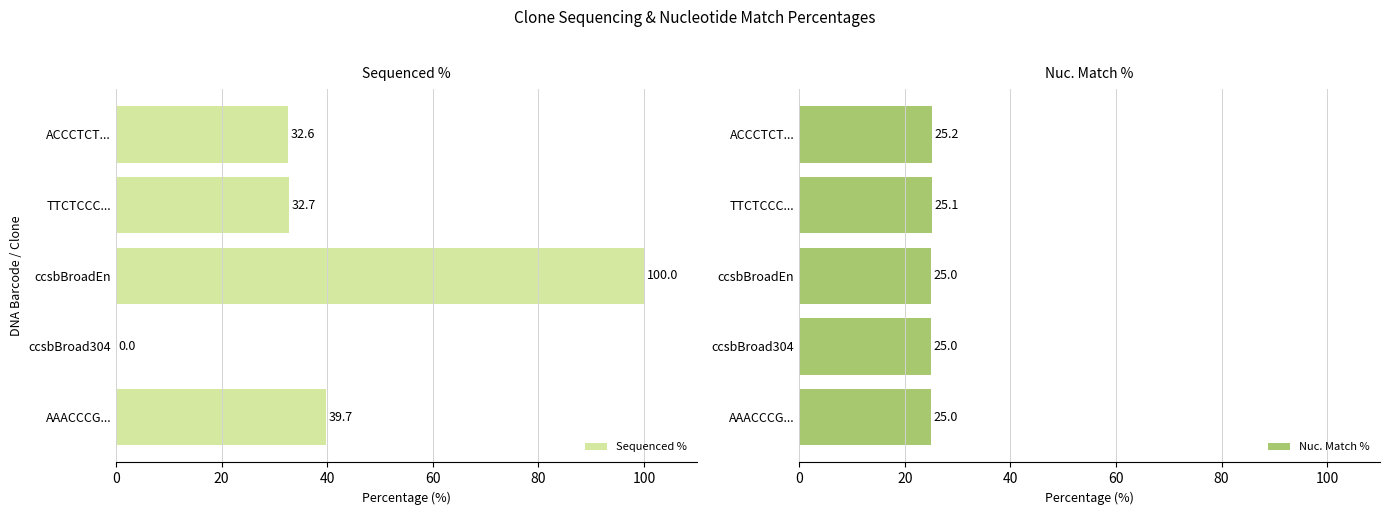

What is the difference between the second highest and minimum values in the Sequenced % series?

39.7